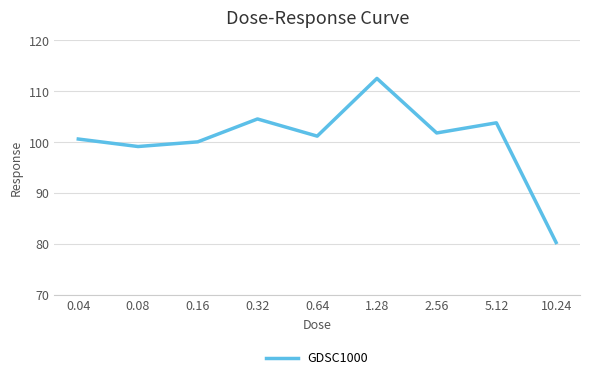

What is the smallest value displayed?

80.3